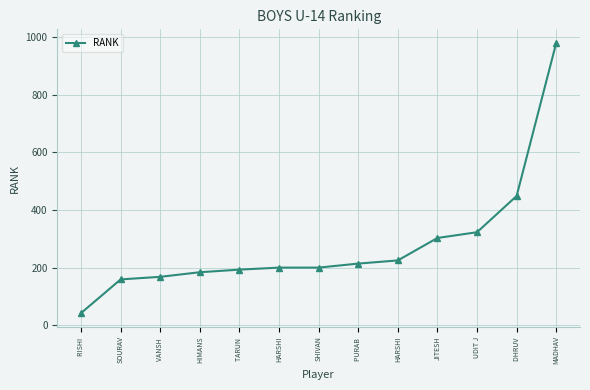

At which label does the data first exceed 200?

PURAB 